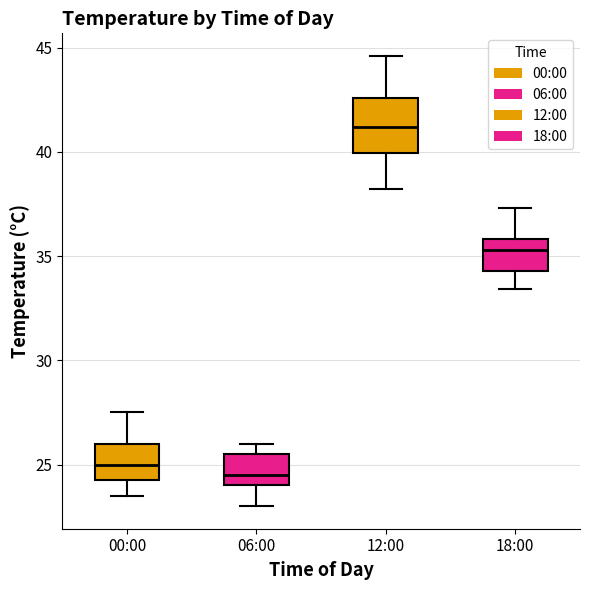

Reading left to right, read every box against the y-axis: the position of its median line, the range the box covers, and the ends of its whiskers. The values are not printed on the chart, so give them approximately, as read against the axis.

00:00: median 25.0, box 24.5 to 26.0, whiskers 23.5 to 27.5
06:00: median 24.5, box 24.0 to 25.5, whiskers 23.0 to 26.0
12:00: median 41.0, box 40.0 to 42.5, whiskers 38.0 to 44.5
18:00: median 35.5, box 34.5 to 36.0, whiskers 33.5 to 37.5